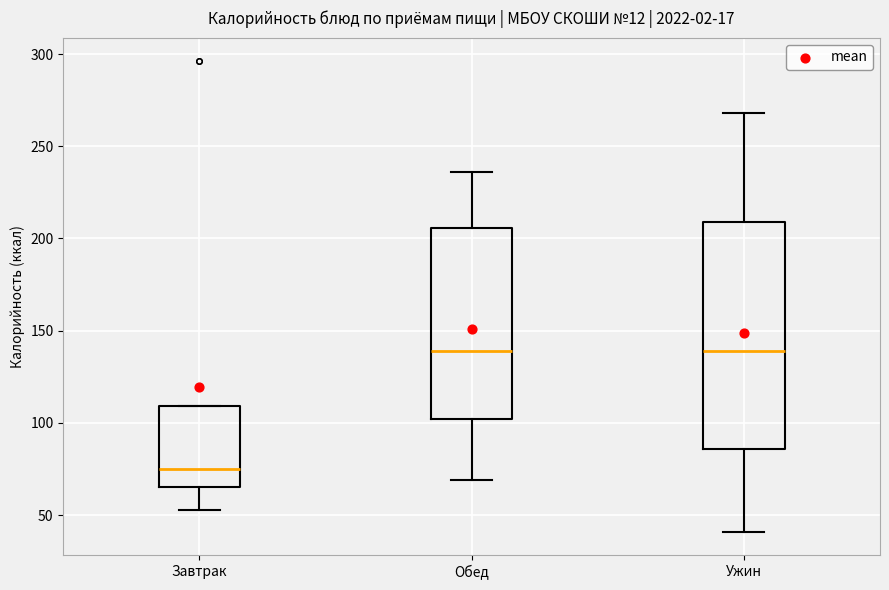

Reading left to right, transcribe this box plot: for each box, give where its median line is, the range the box spans, and where its two whiskers end, as read against the y-axis. The values are not printed on the chart, so give them approximately, as read against the axis.

Завтрак: median 75, box 65 to 110, whiskers 55 to 110
Обед: median 140, box 100 to 205, whiskers 70 to 235
Ужин: median 140, box 85 to 210, whiskers 40 to 270